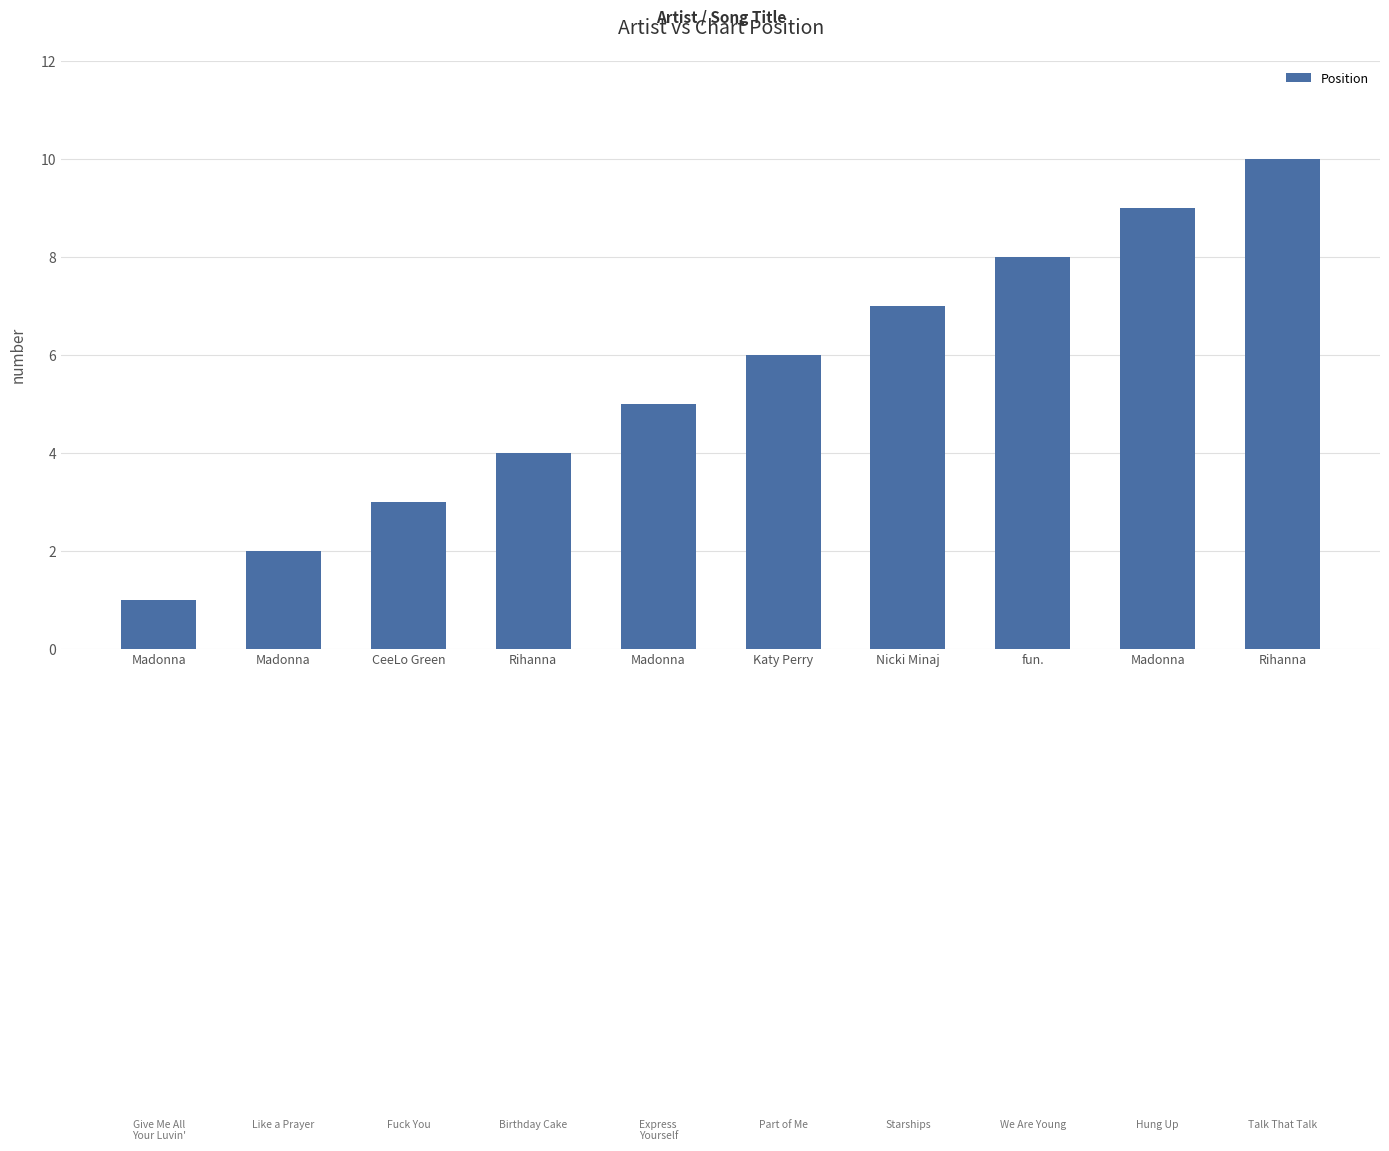

Count the values in the range 3 to 8.

6